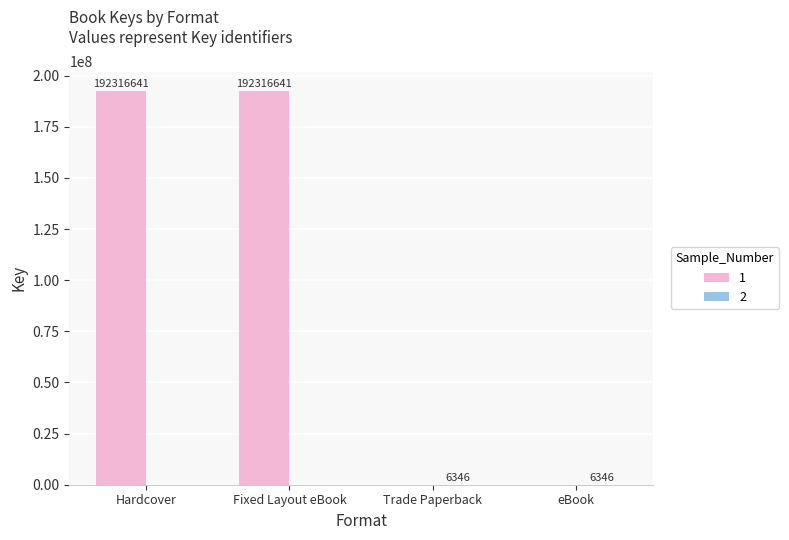

Is it true that 1 equals 0 at eBook?

True